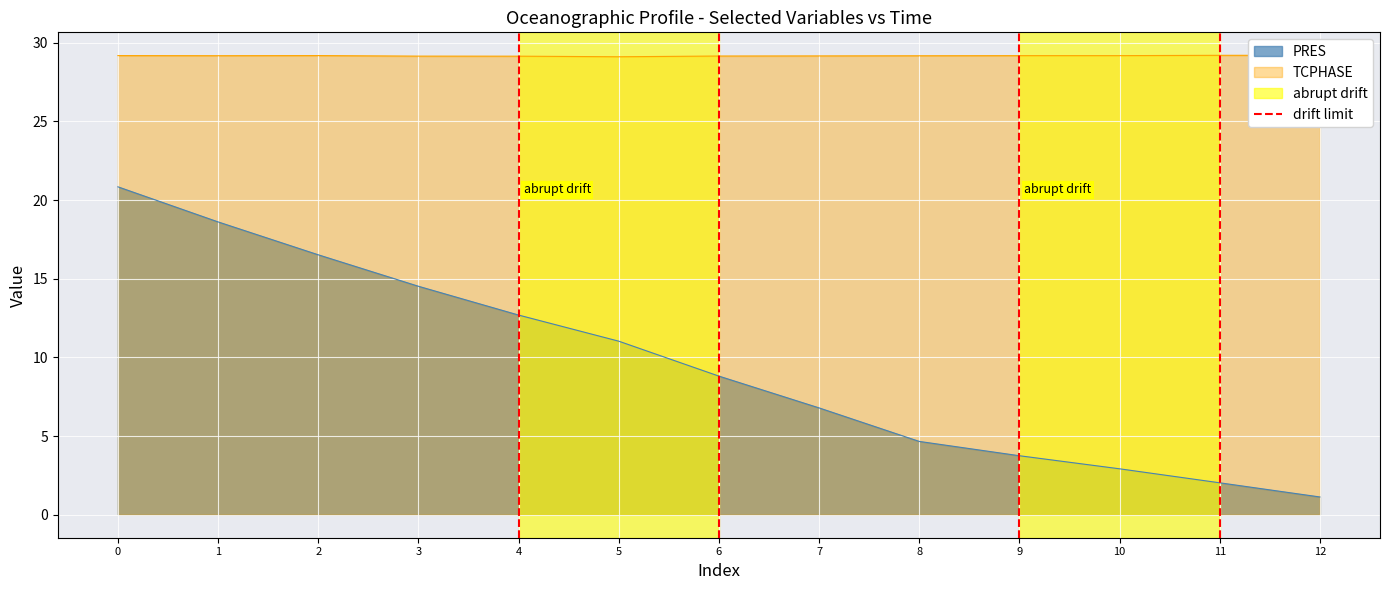

List the labels in order of PRES value, smallest first.

12, 11, 10, 9, 8, 7, 6, 5, 4, 3, 2, 1, 0